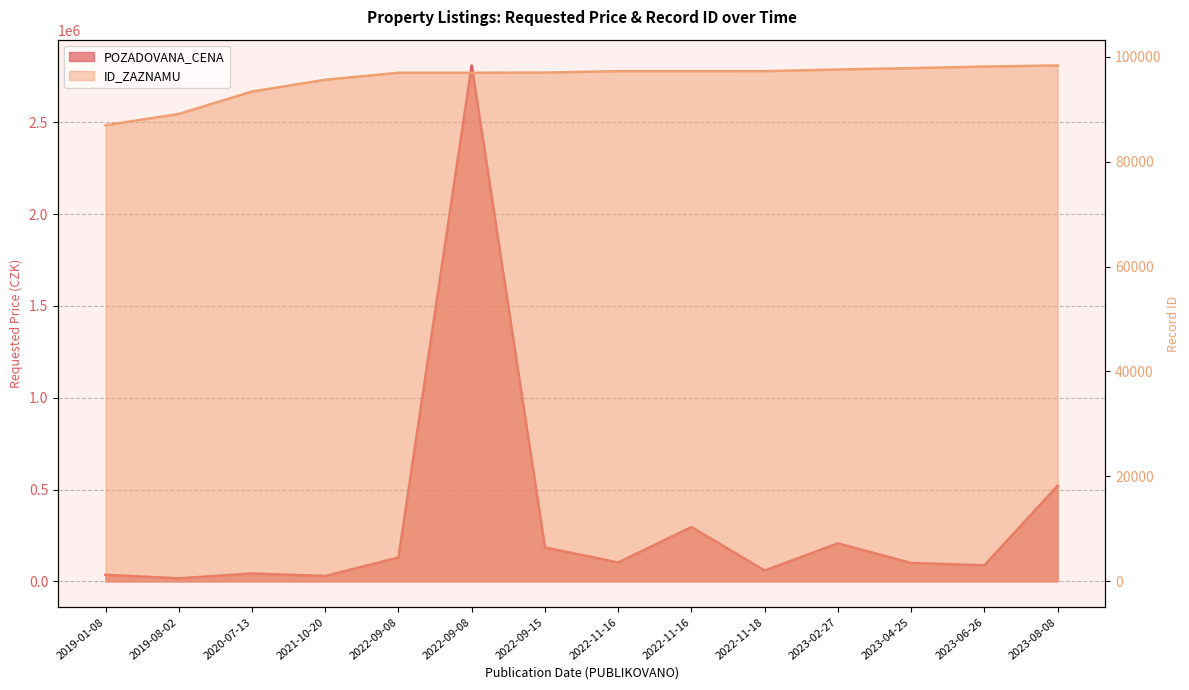

What is the difference between the second highest and minimum values in the ID_ZAZNAMU series?

11181